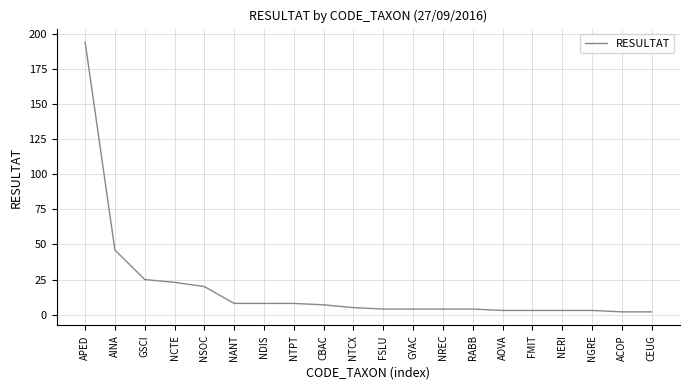

What value does the data have at APED?

194